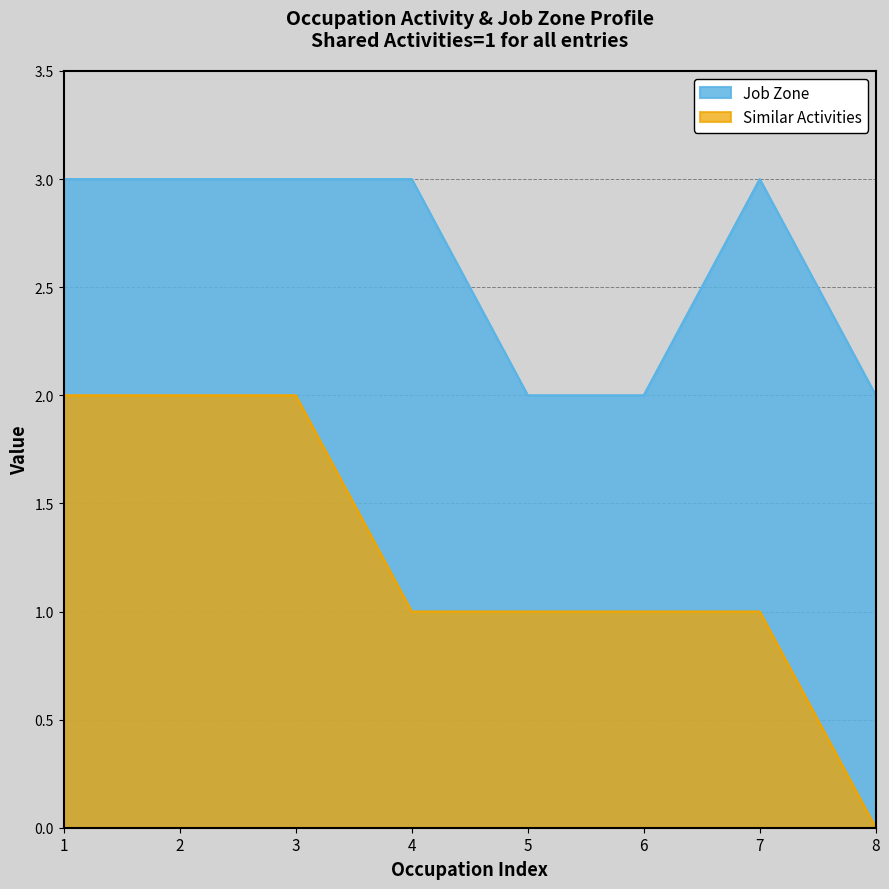

Which series has the widest spread of values?

Similar Activities